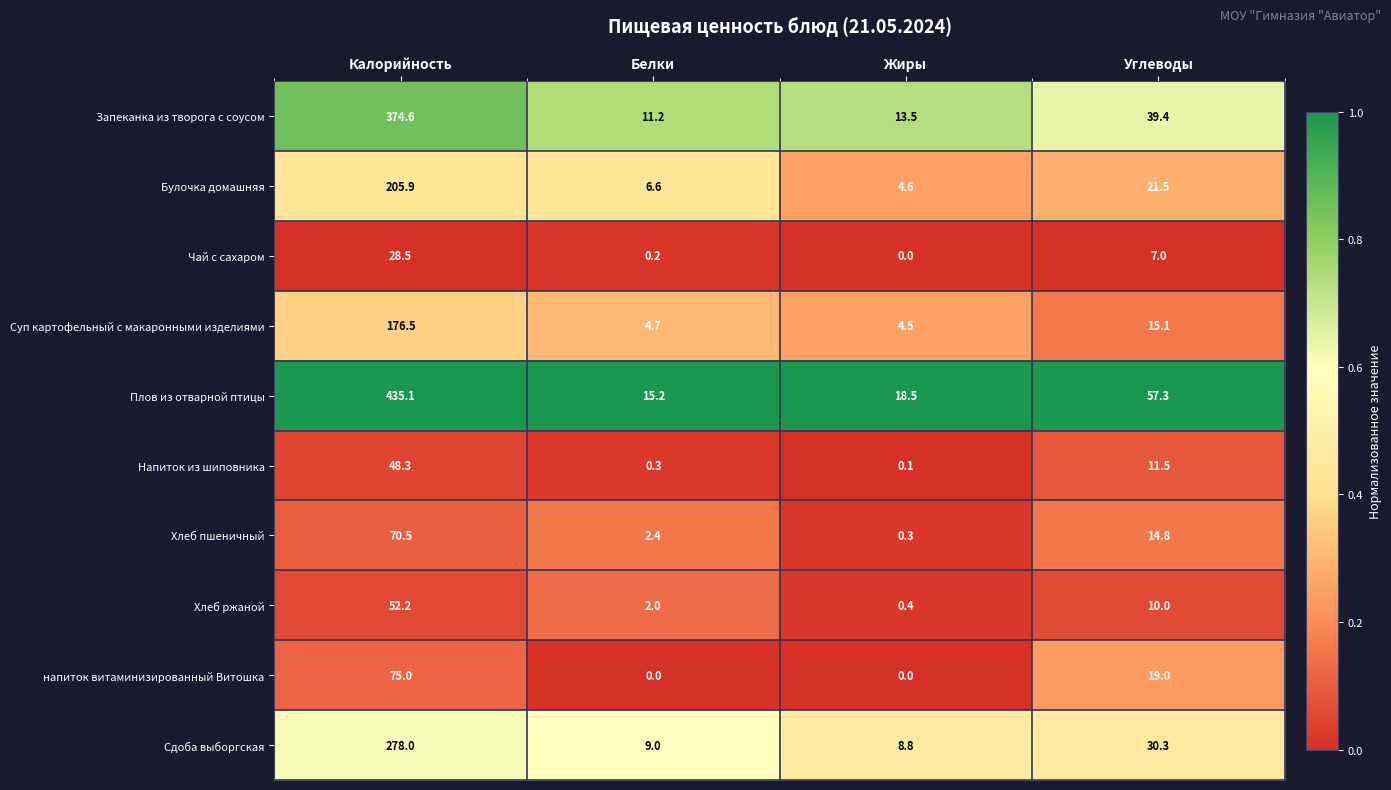

List the series in order of their peak value, highest first.

Плов из отварной птицы, Запеканка из творога с соусом, Сдоба выборгская, Булочка домашняя, Суп картофельный с макаронными изделиями, напиток витаминизированный Витошка, Хлеб пшеничный, Хлеб ржаной, Напиток из шиповника, Чай с сахаром